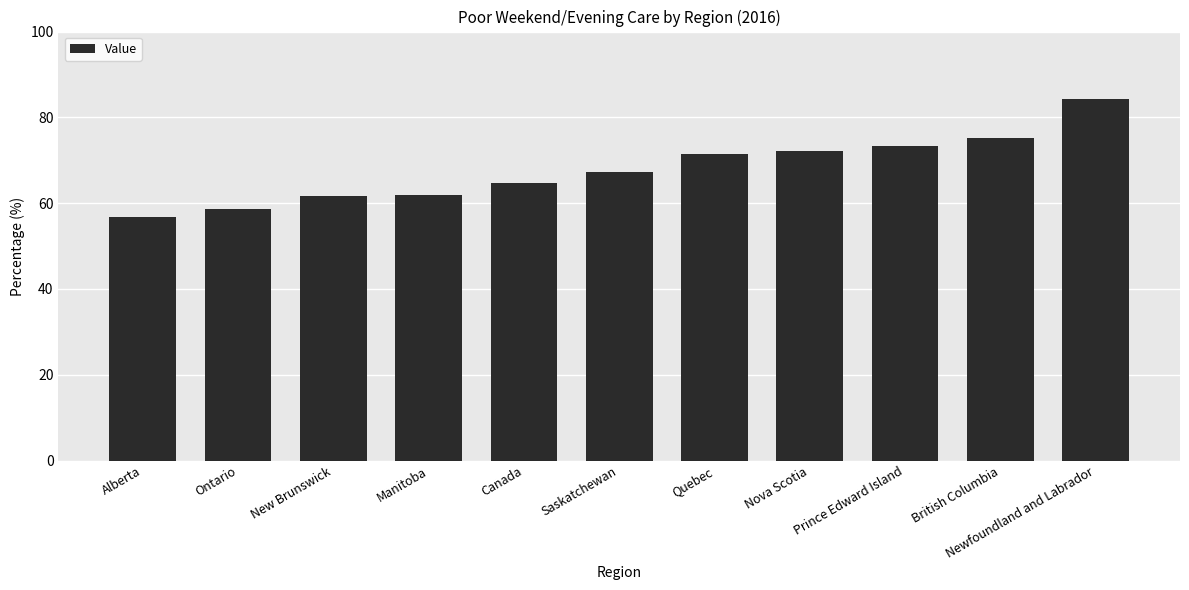

Is it true that the value at Newfoundland and Labrador is 84.2?

True